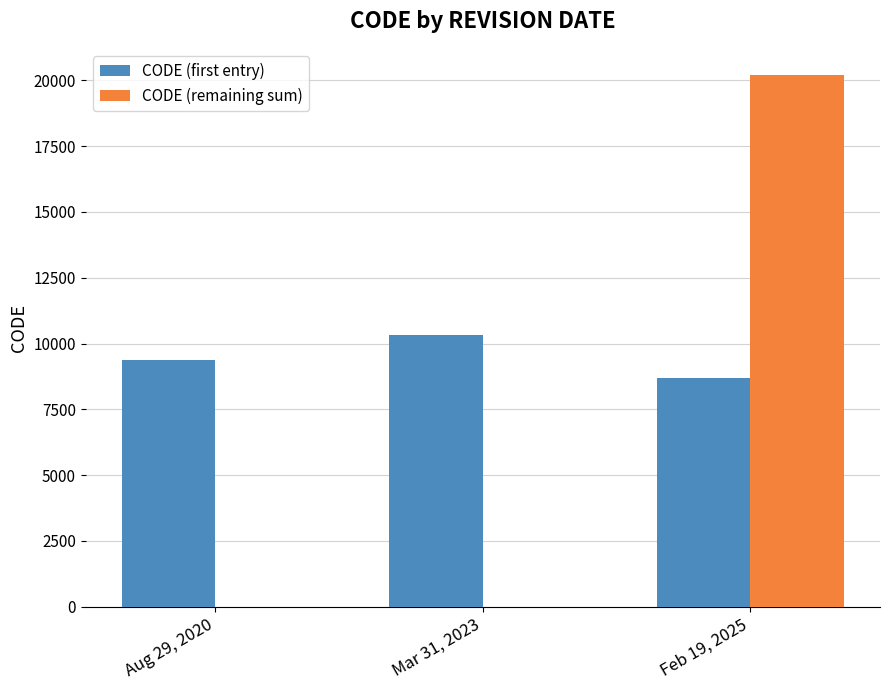

Does the chart contain stacked bars?

No